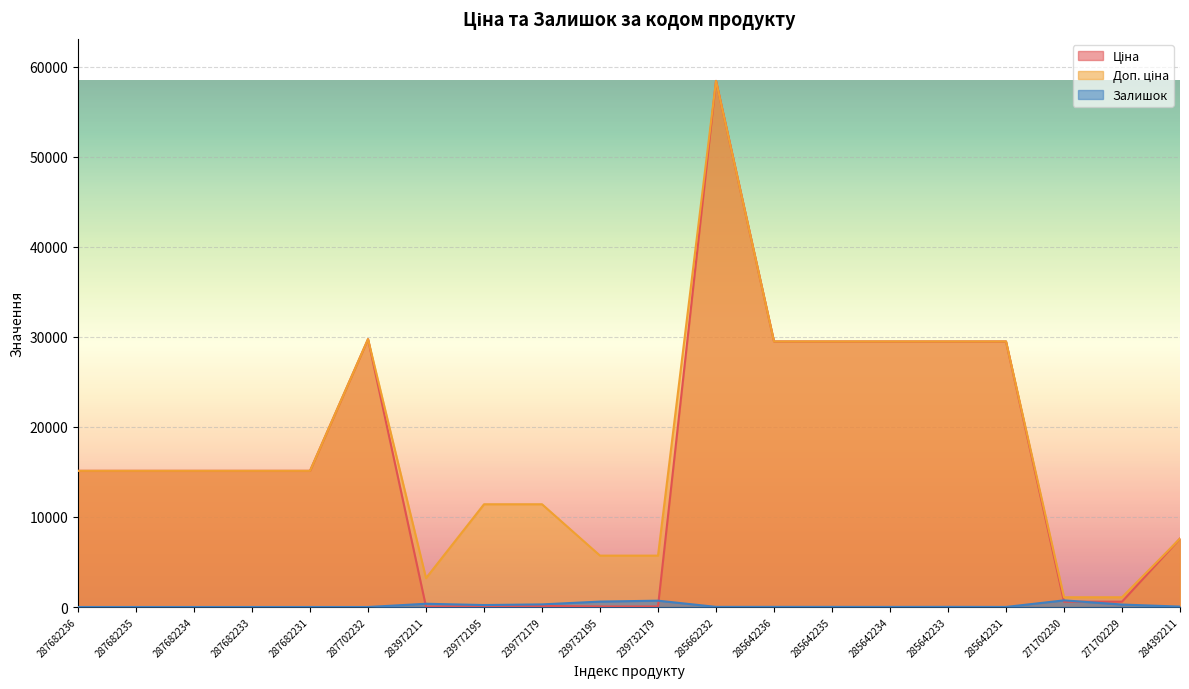

What is the total value across all series at 285642234?

58992.0